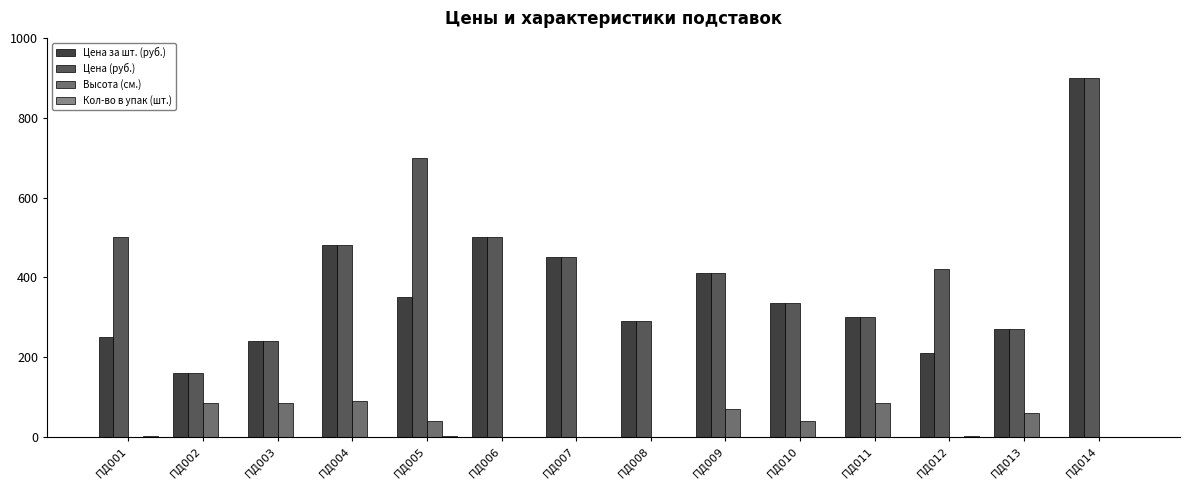

Is the value of Цена (руб.) at ПД011 greater than the value of Цена за шт. (руб.) at ПД004?

No